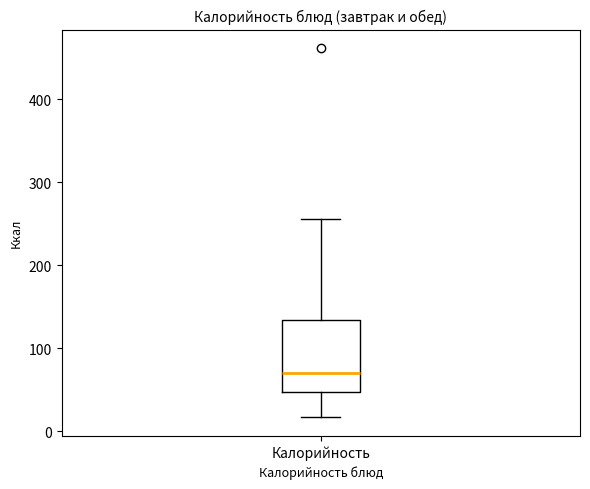

Transcribe this box plot: give where the median line is, the range the box spans, and where the two whiskers end, as read against the y-axis. The values are not printed on the chart, so give them approximately, as read against the axis.

median 70, box 50 to 130, whiskers 20 to 260